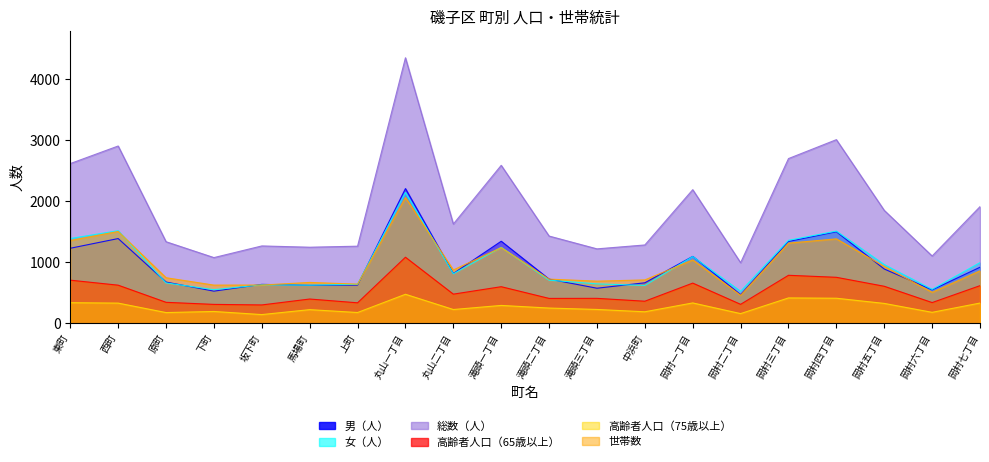

What is the difference between the 男（人） values at 岡村一丁目 and 西町?

292